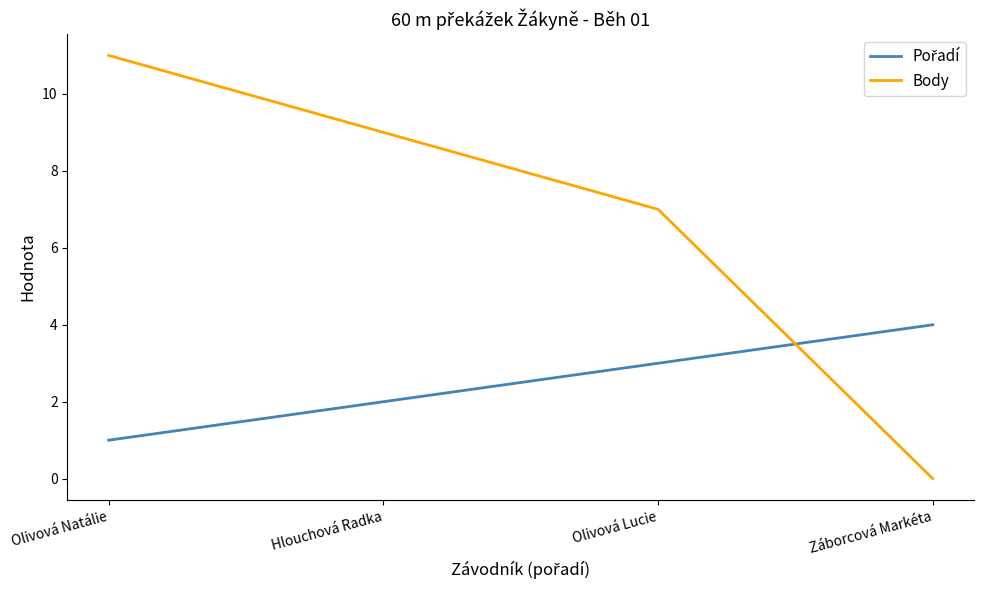

List the labels in order of Body value, largest first.

Olivová Natálie, Hlouchová Radka, Olivová Lucie, Záborcová Markéta